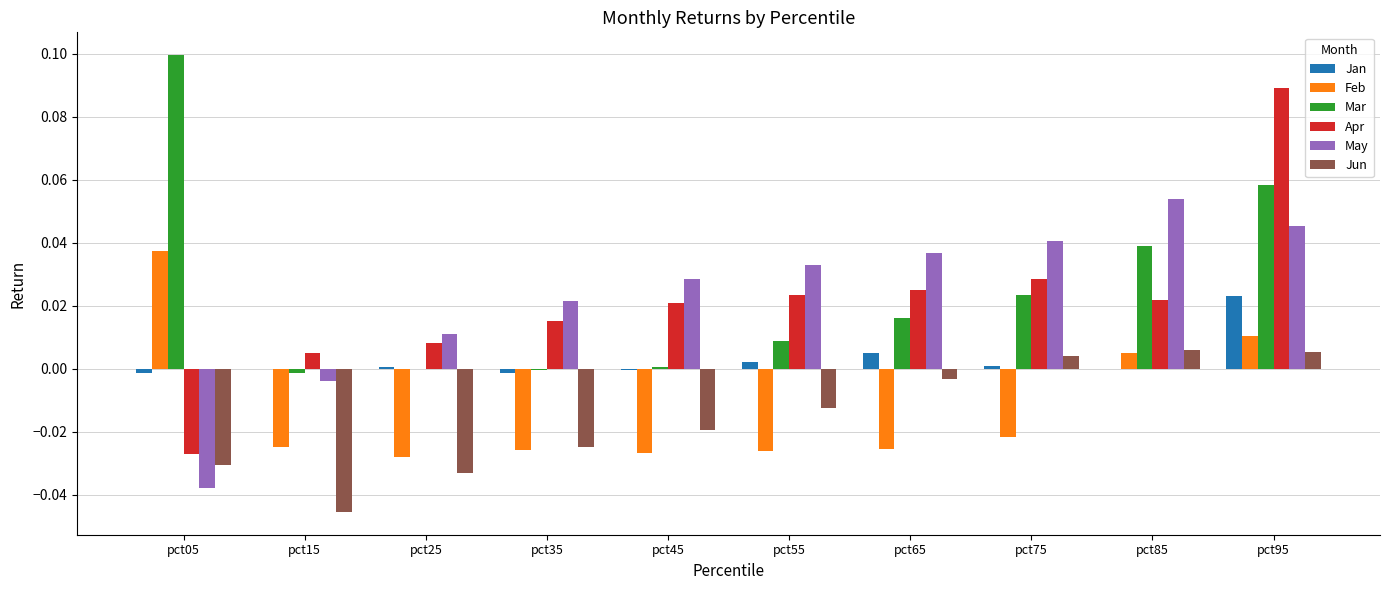

Are the bars grouped side by side (vs. stacked)?

Yes